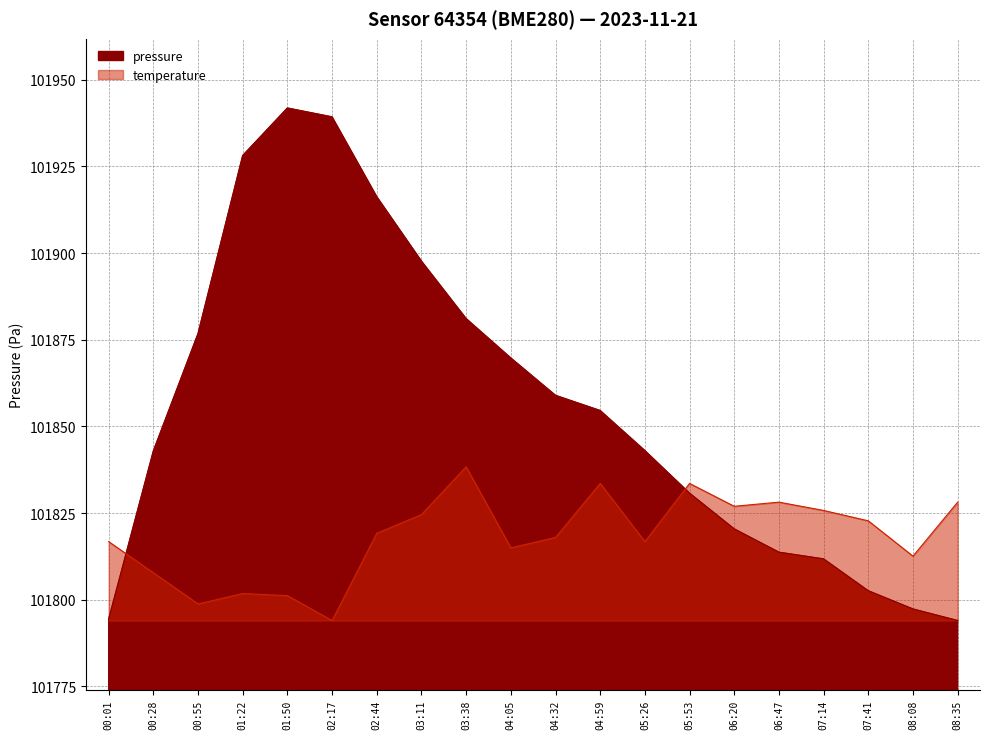

At which category does the chart reach its minimum across all series?

08:35